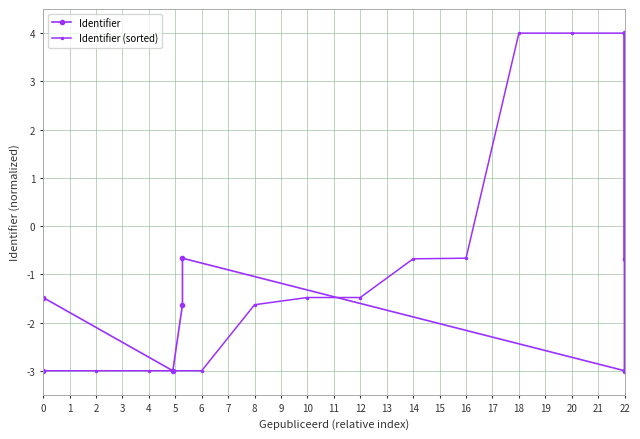

At how many categories does at least one series exceed 1?

4